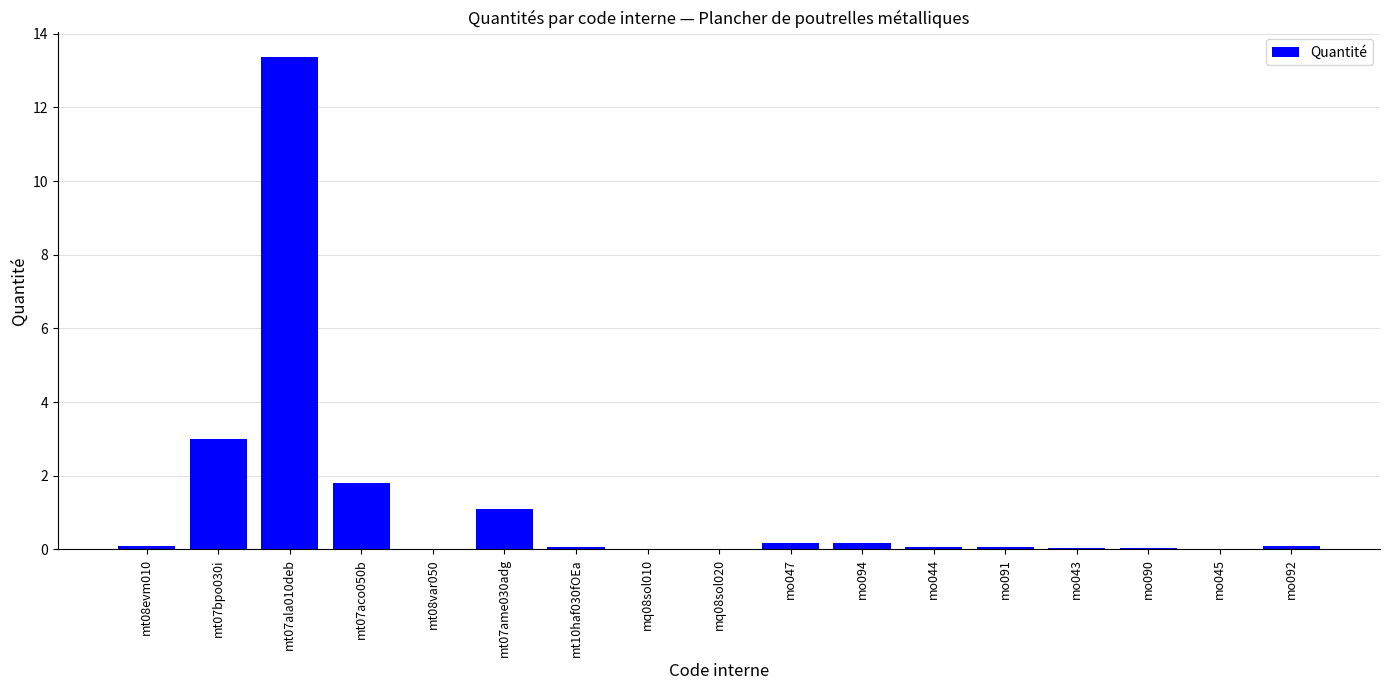

What is the change in value from mt07bpo030i to mt07ala010deb?

+10.4